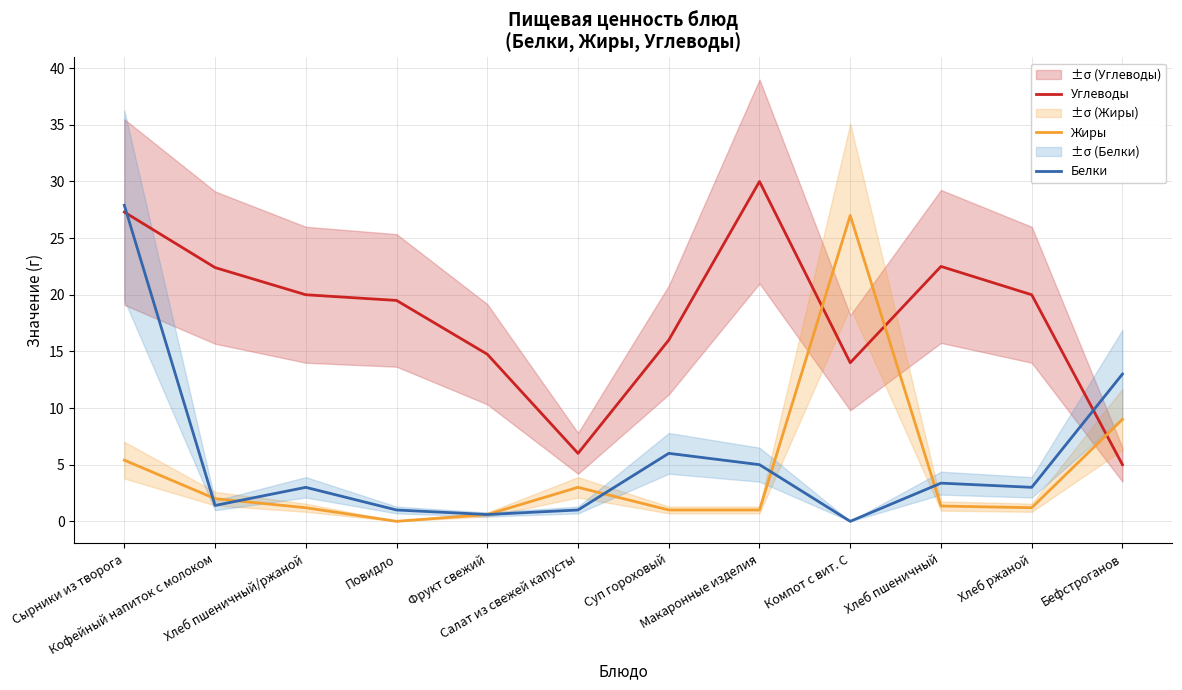

How many lines are shown in the chart?

3